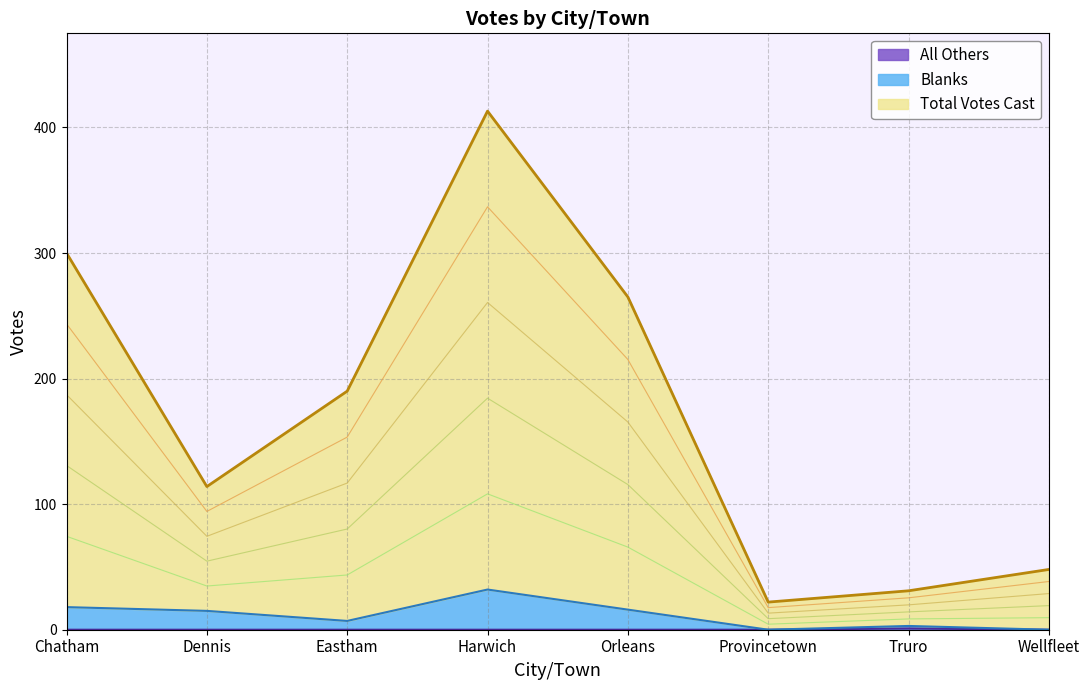

What is the approximate value of All Others at Truro?

1